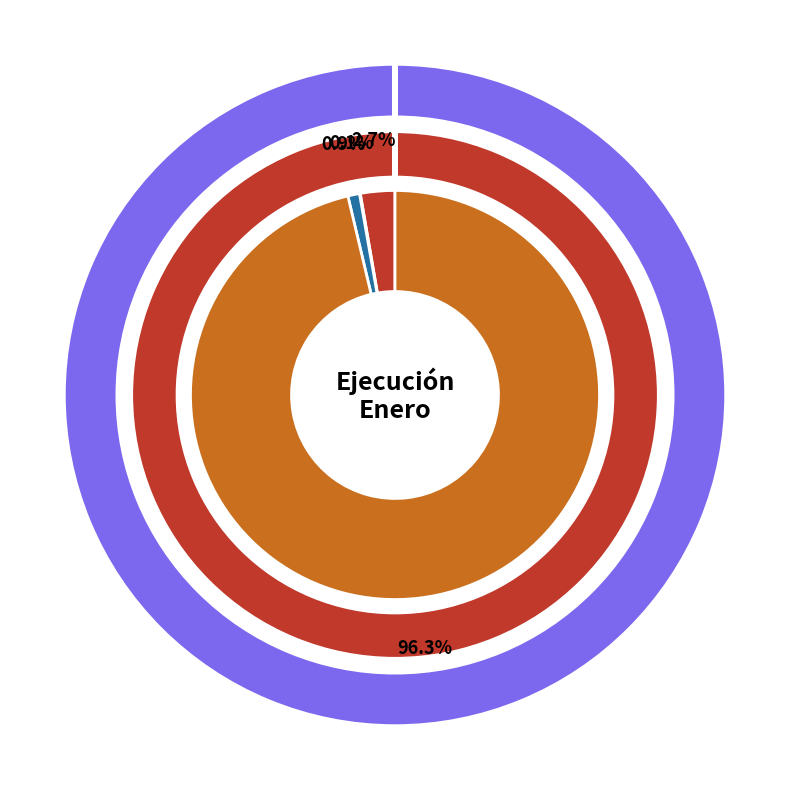

To the nearest percent, what is the difference between the largest and smallest slice percentages?

96%